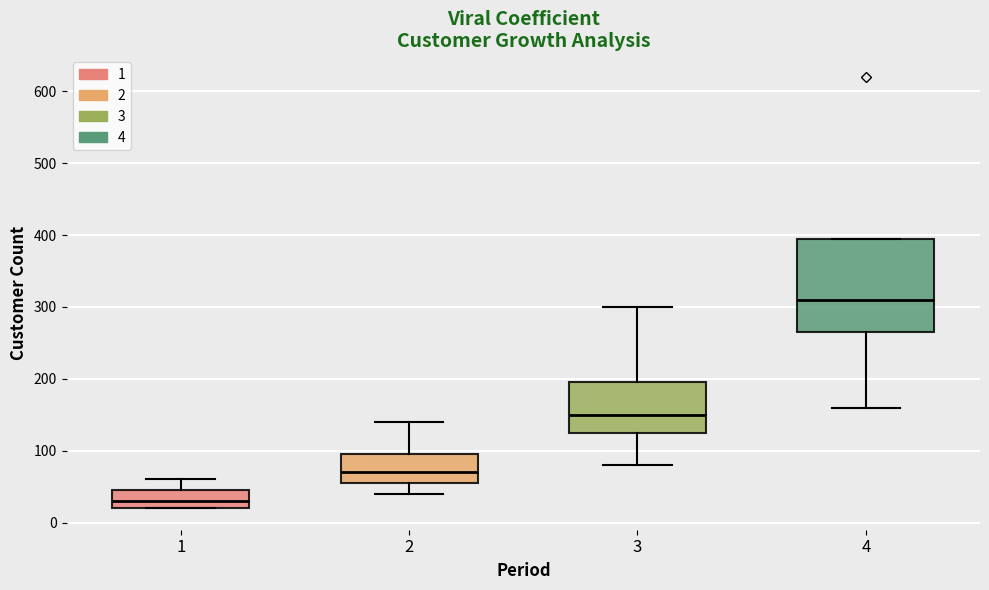

Where does the upper whisker of the box at x = 3 end on the y-axis? The values are not printed on the chart, so give them approximately, as read against the axis.

300